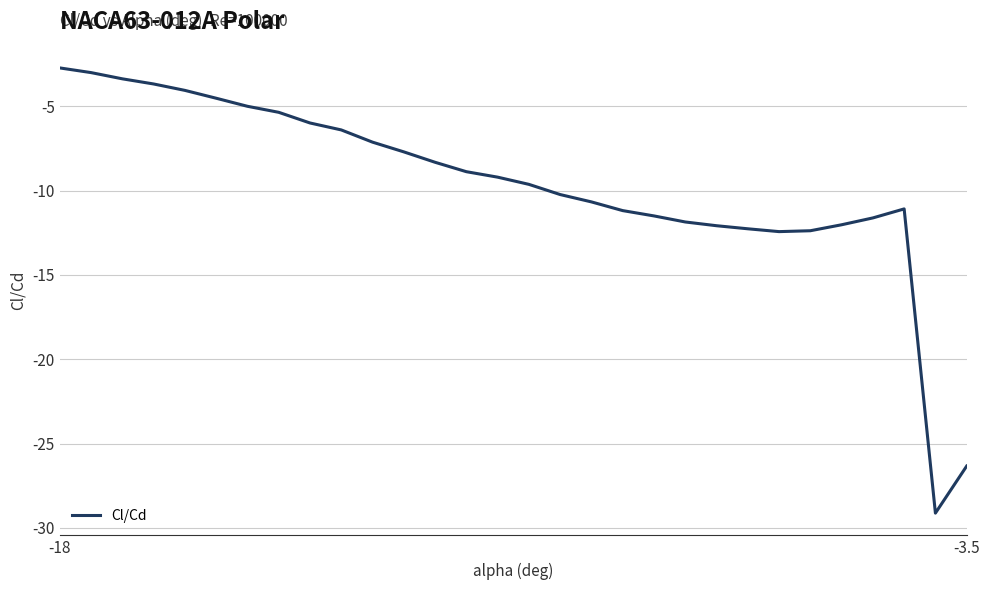

What is the smallest value displayed?

-29.1